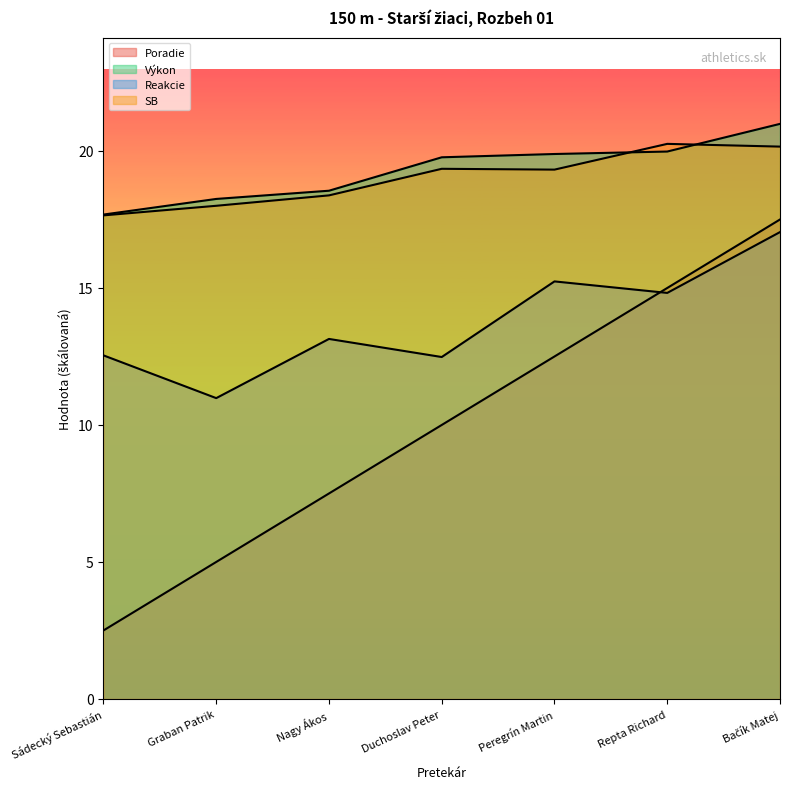

What is the label of the 5th point from the right?

Nagy Ákos